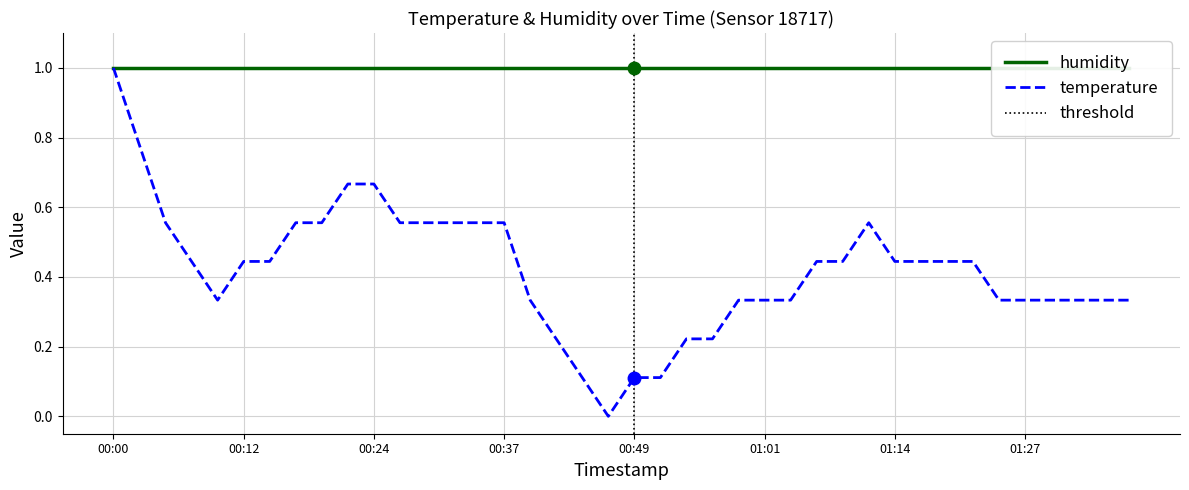

What is the change in value from 2023-06-24T01:22:08 to 2023-06-24T01:35:41?

-0.1